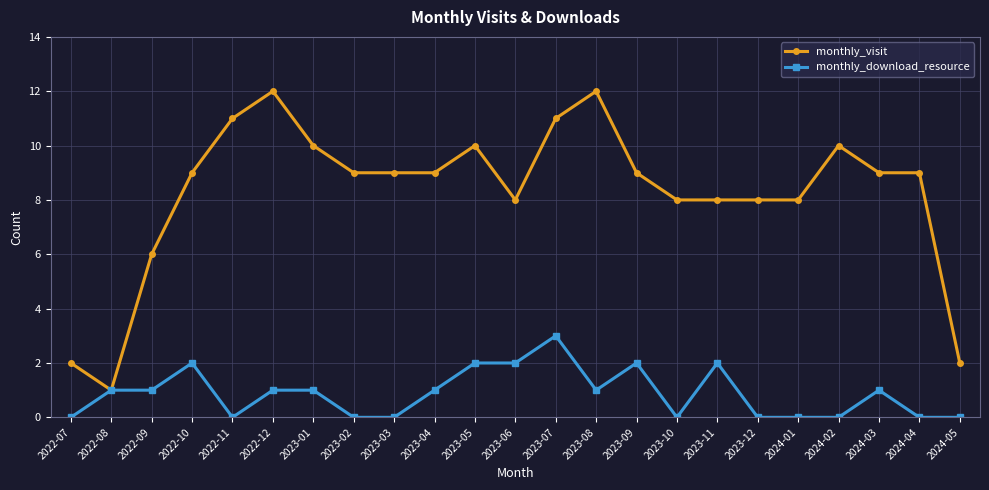

How many lines are shown in the chart?

2